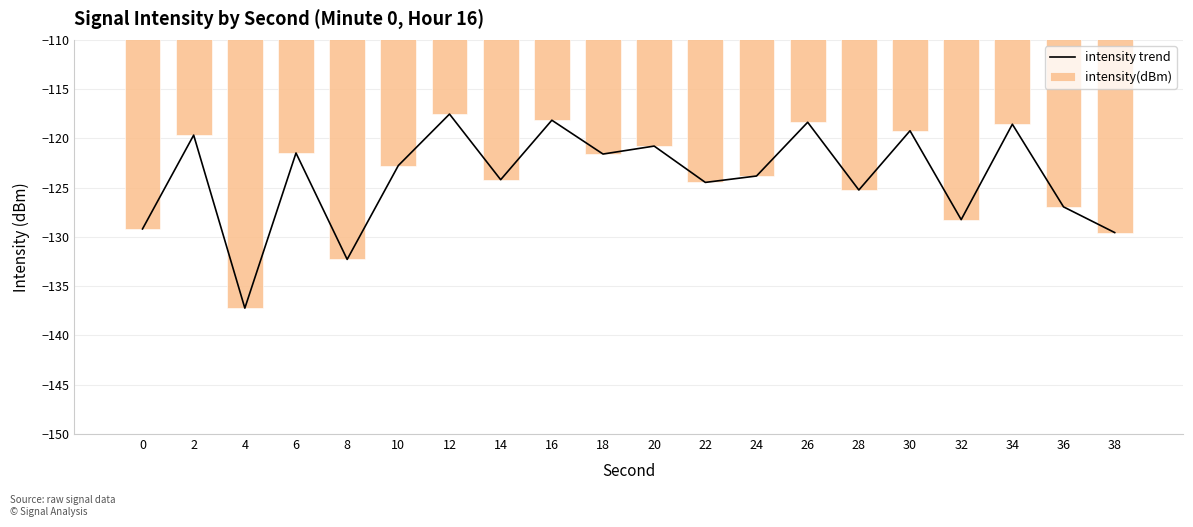

How many groups of bars are there?

20